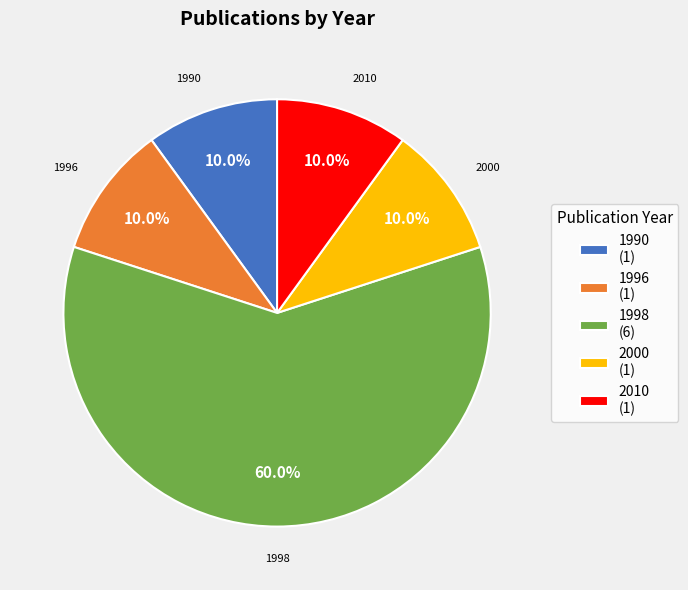

How many slices are in this pie chart?

5